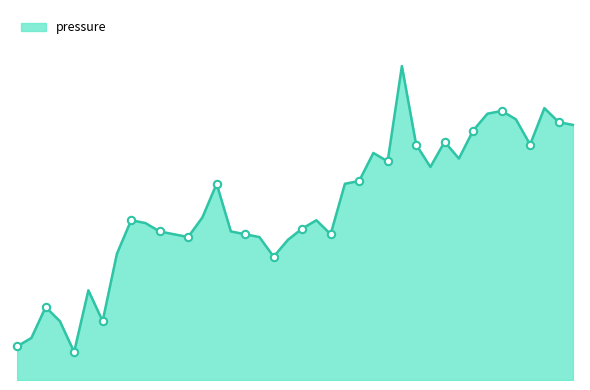

Does the chart have visible grid lines?

No